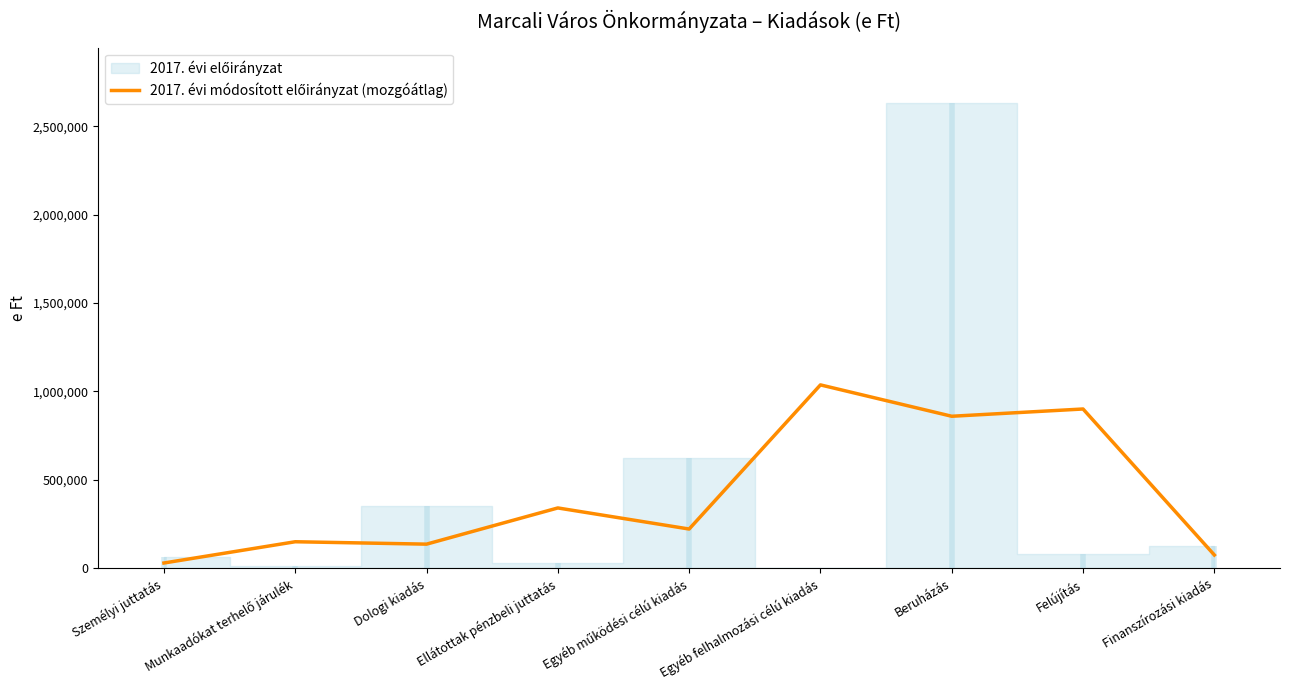

How many data points are less than 221722?

4